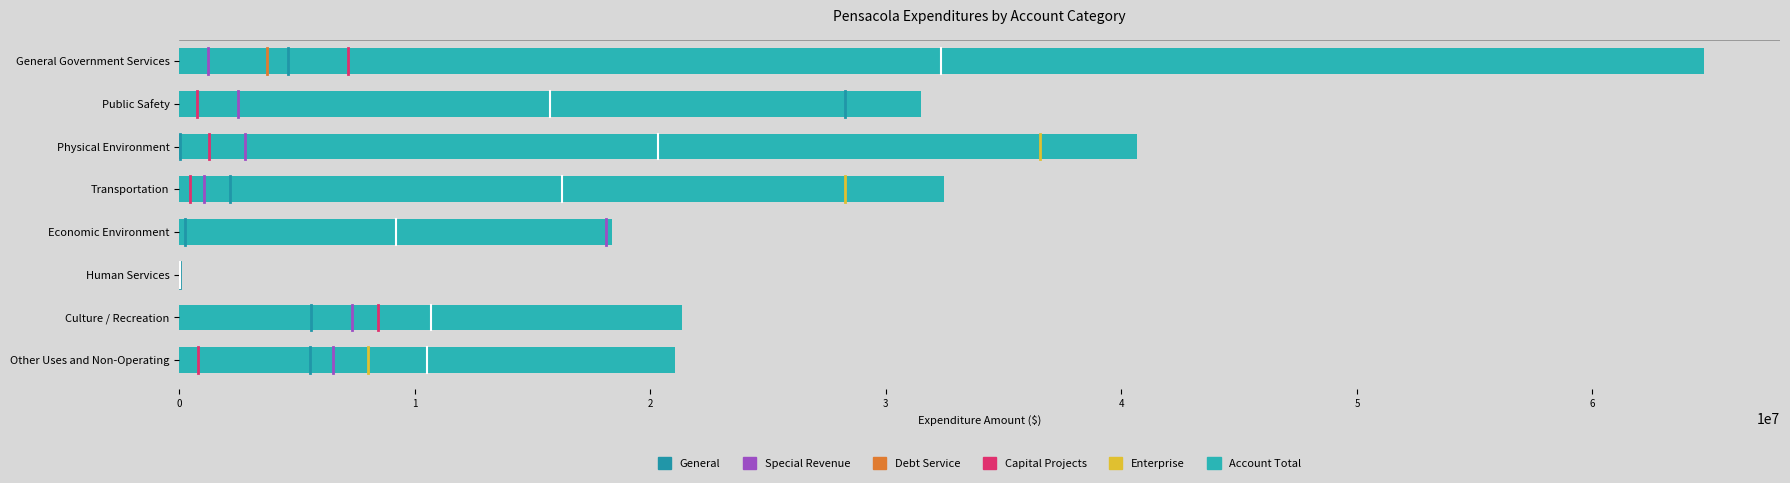

At which category does the chart reach its peak across all series?

General Government Services